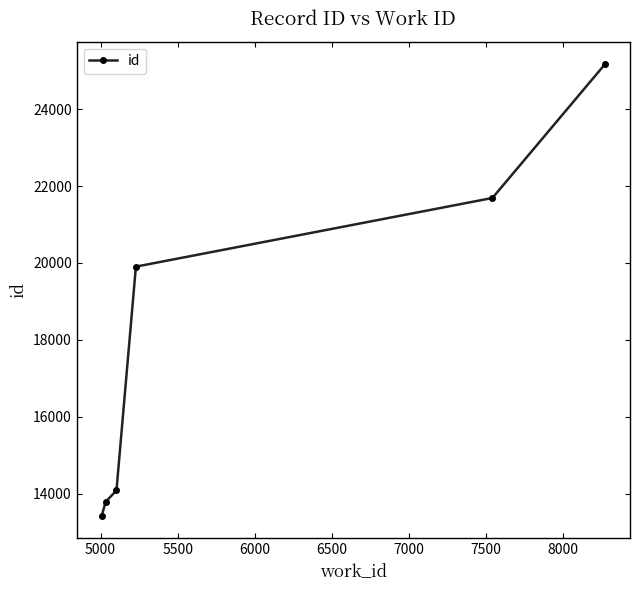

True or false: there are more than 1 points higher than both neighbors.

False